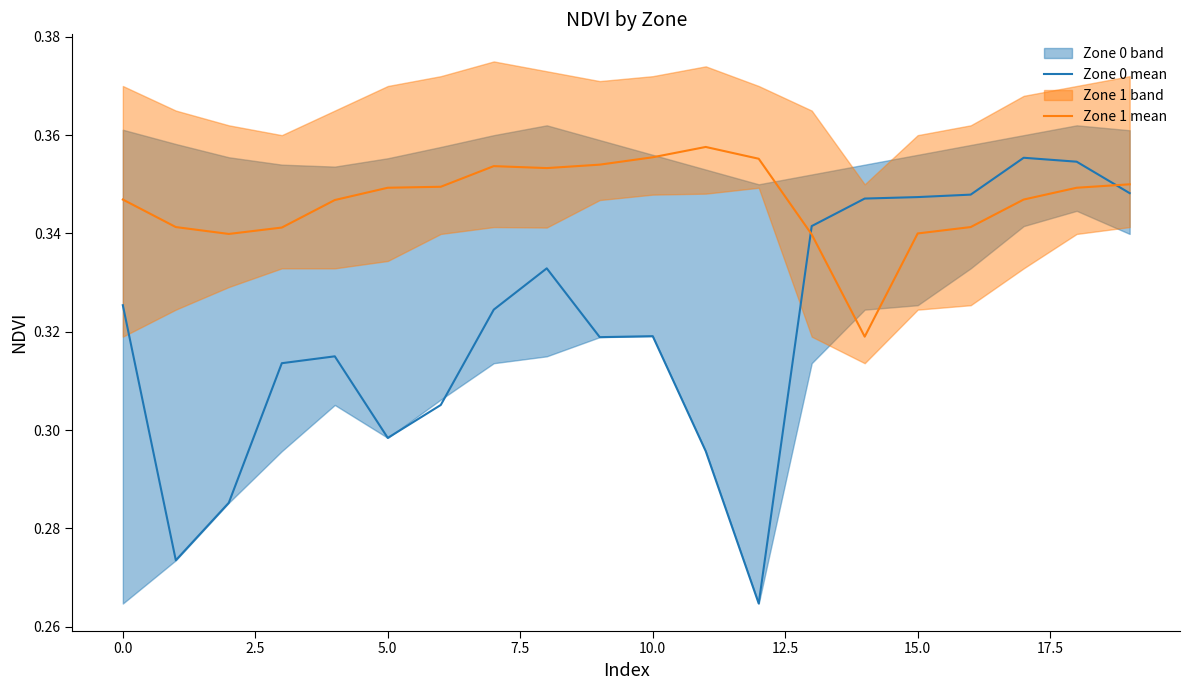

What is the value of the Zone 0 mean point at the 12th from the left?

0.3